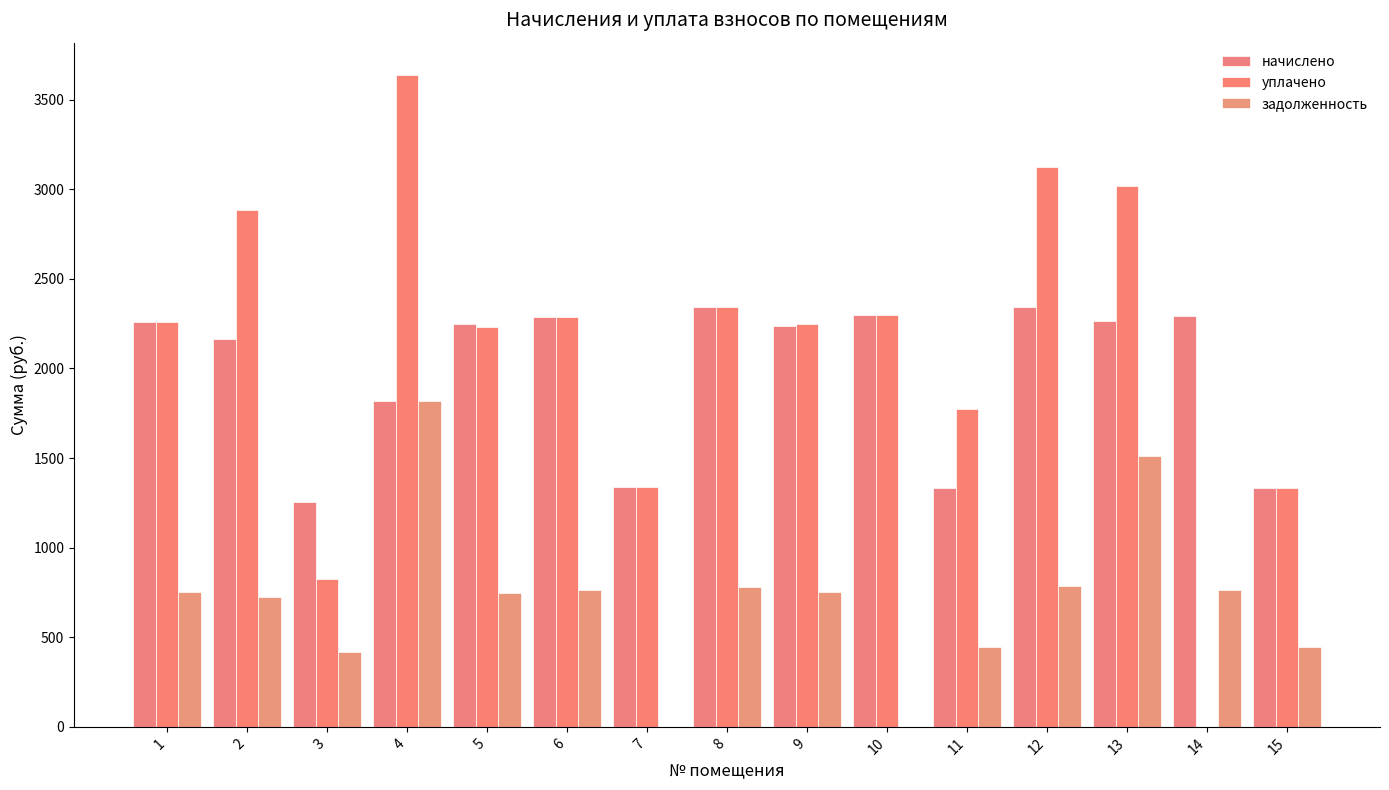

How many values in the задолженность series exceed 752?

8